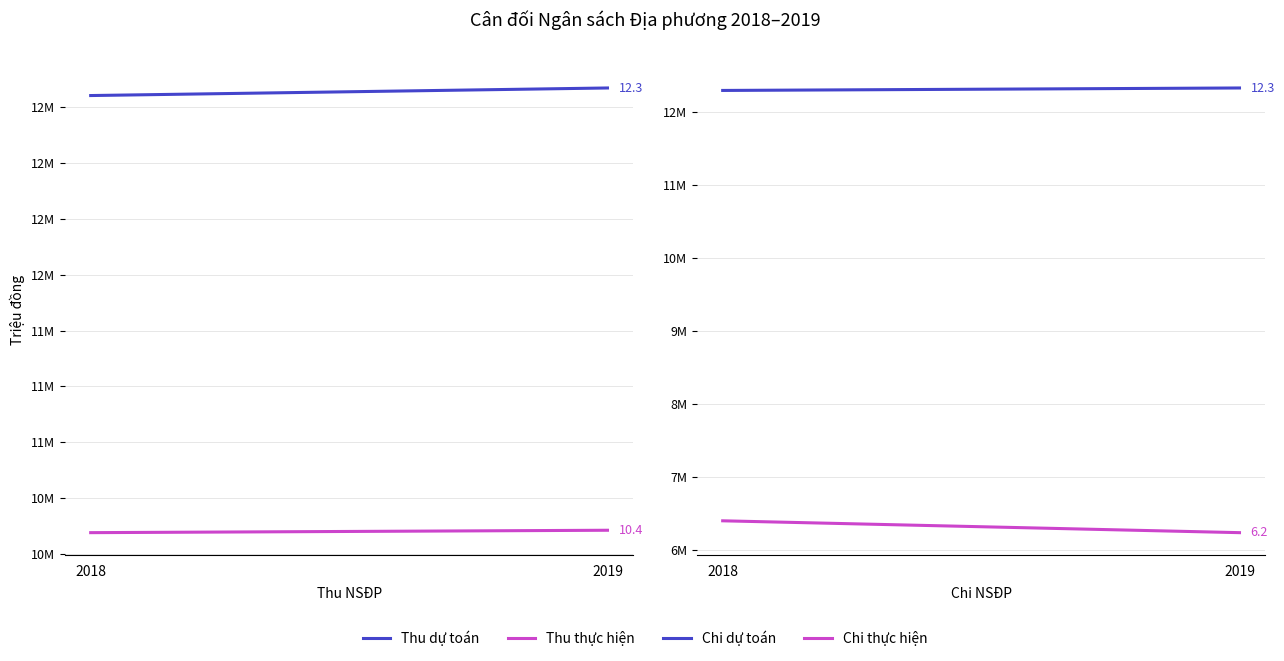

What is the difference between the Thu thực hiện values at 2019 and 2018?

10749